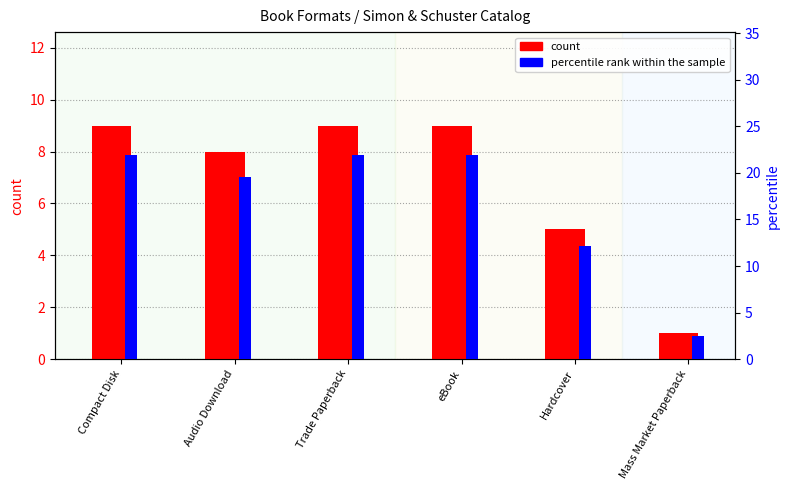

How many data points in percentile rank within the sample are above 21?

3